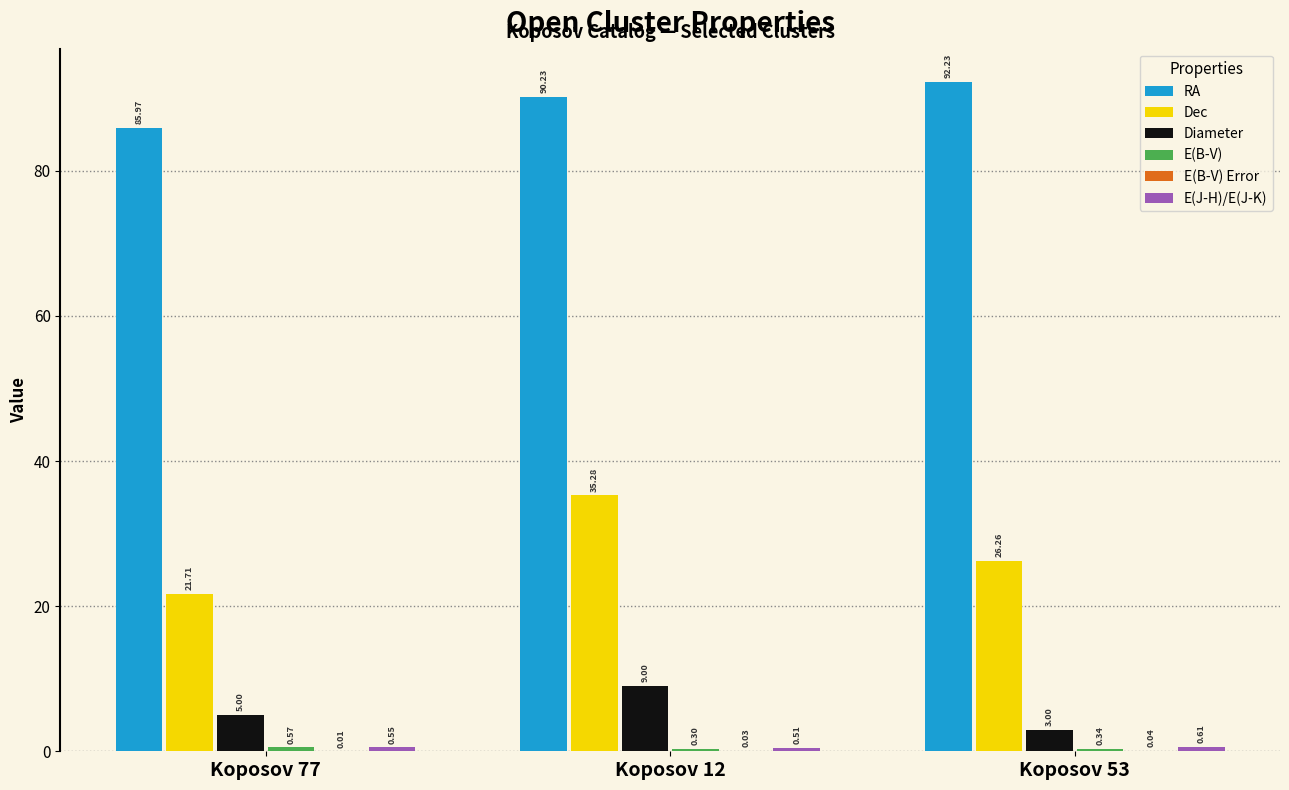

Where does the RA series first go above 90?

Koposov 12